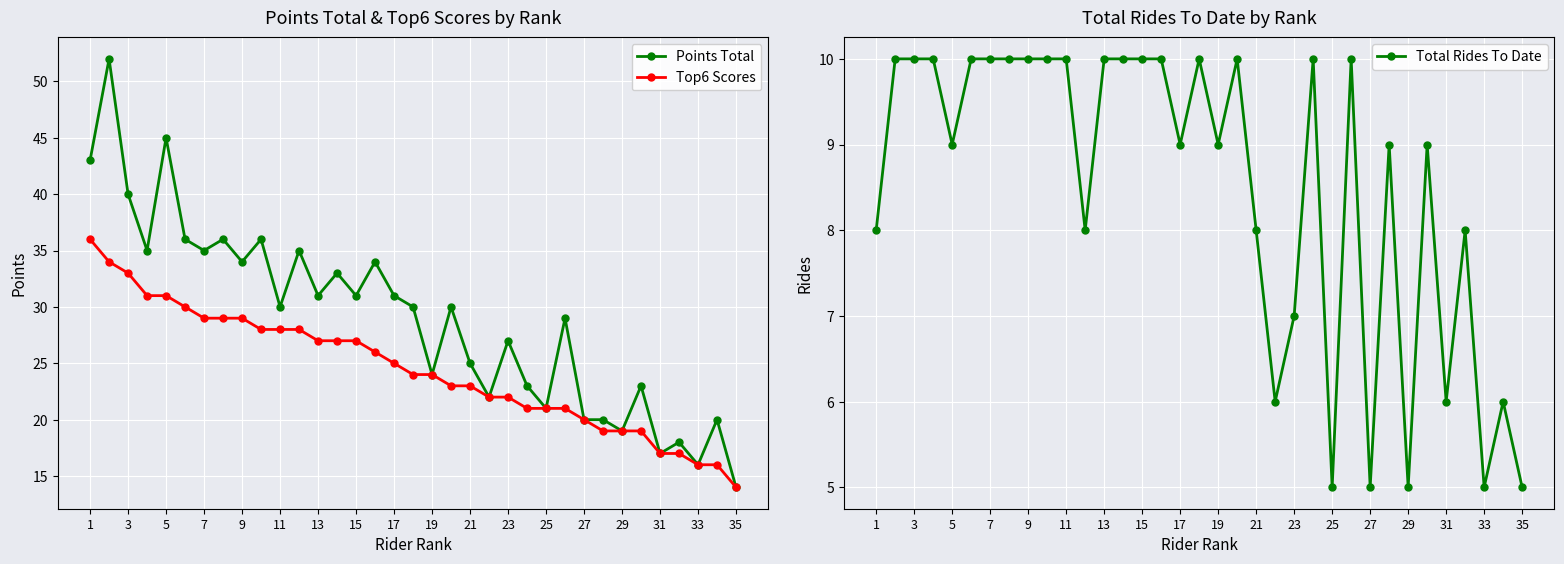

What is the maximum value for Total Rides To Date?

10